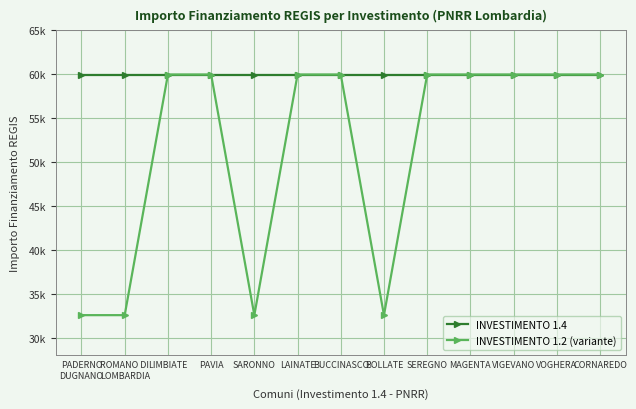

What are all the series names shown in the legend?

INVESTIMENTO 1.4, INVESTIMENTO 1.2 (variante)